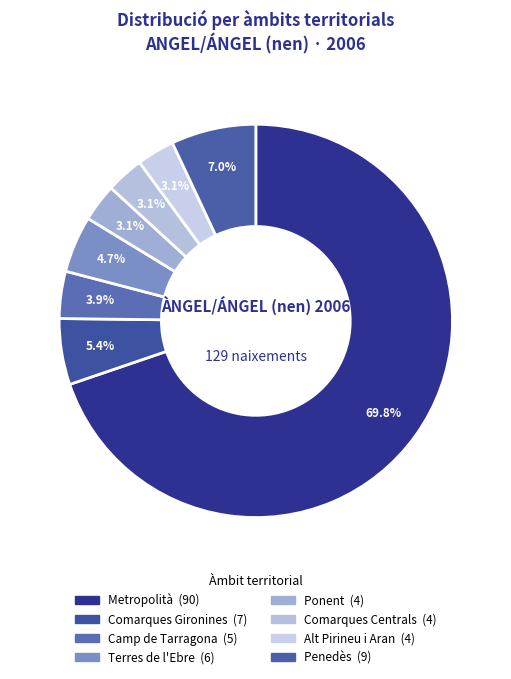

To the nearest percent, what is the average slice percentage?

12%